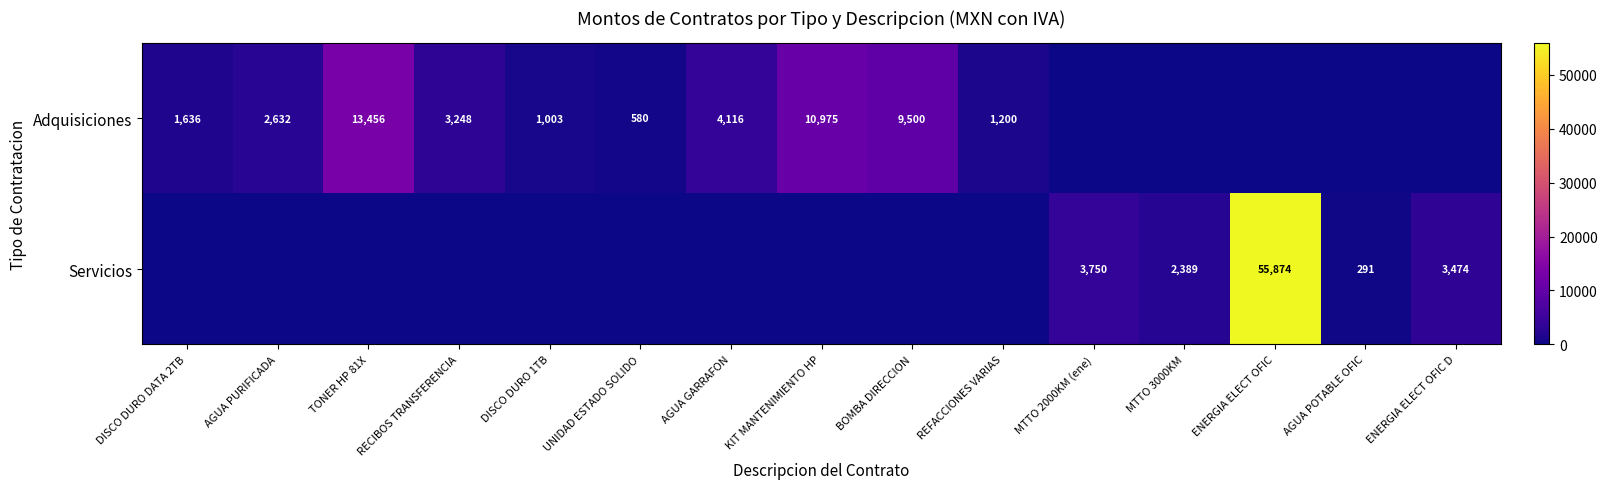

What is the difference between the highest and lowest values at TONER HP 81X?

13456.0